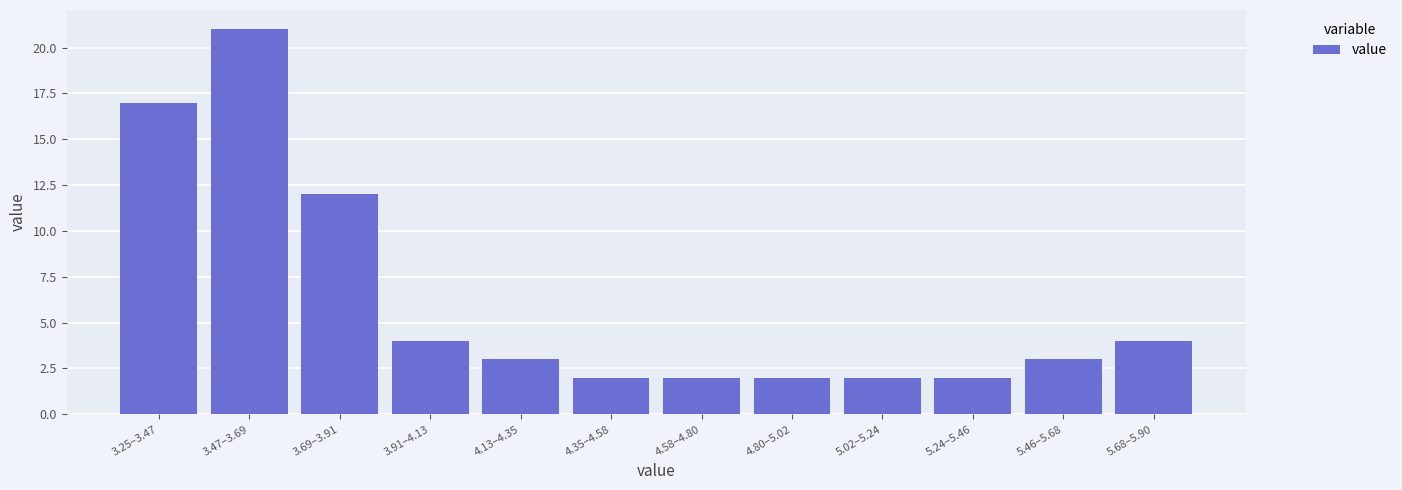

Reading left to right, list all the values displayed in this chart.

3.25–3.47=17	3.47–3.69=21	3.69–3.91=12	3.91–4.13=4	4.13–4.35=3	4.35–4.58=2	4.58–4.80=2	4.80–5.02=2	5.02–5.24=2	5.24–5.46=2	5.46–5.68=3	5.68–5.90=4